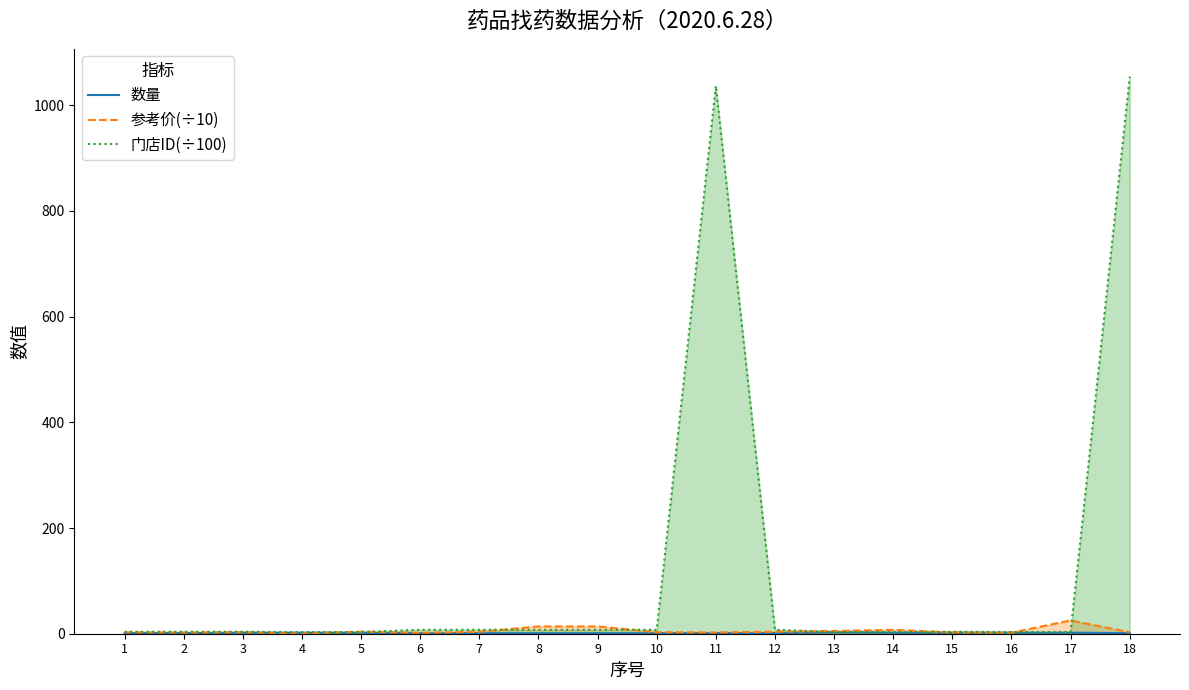

Where is the first local maximum for 数量?

13